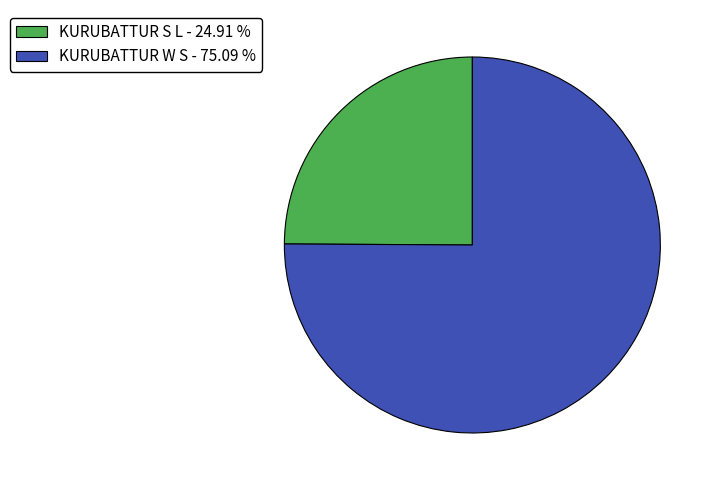

Combined, do KURUBATTUR W S - 75.09 % and KURUBATTUR S L - 24.91 % account for over 50%?

Yes